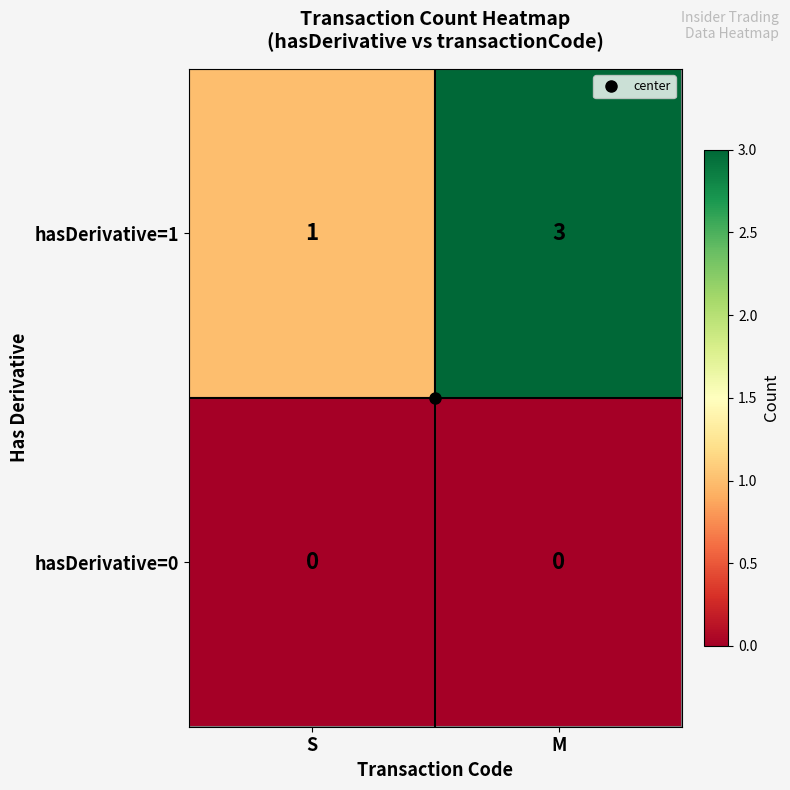

At how many categories does at least one series exceed 2?

1